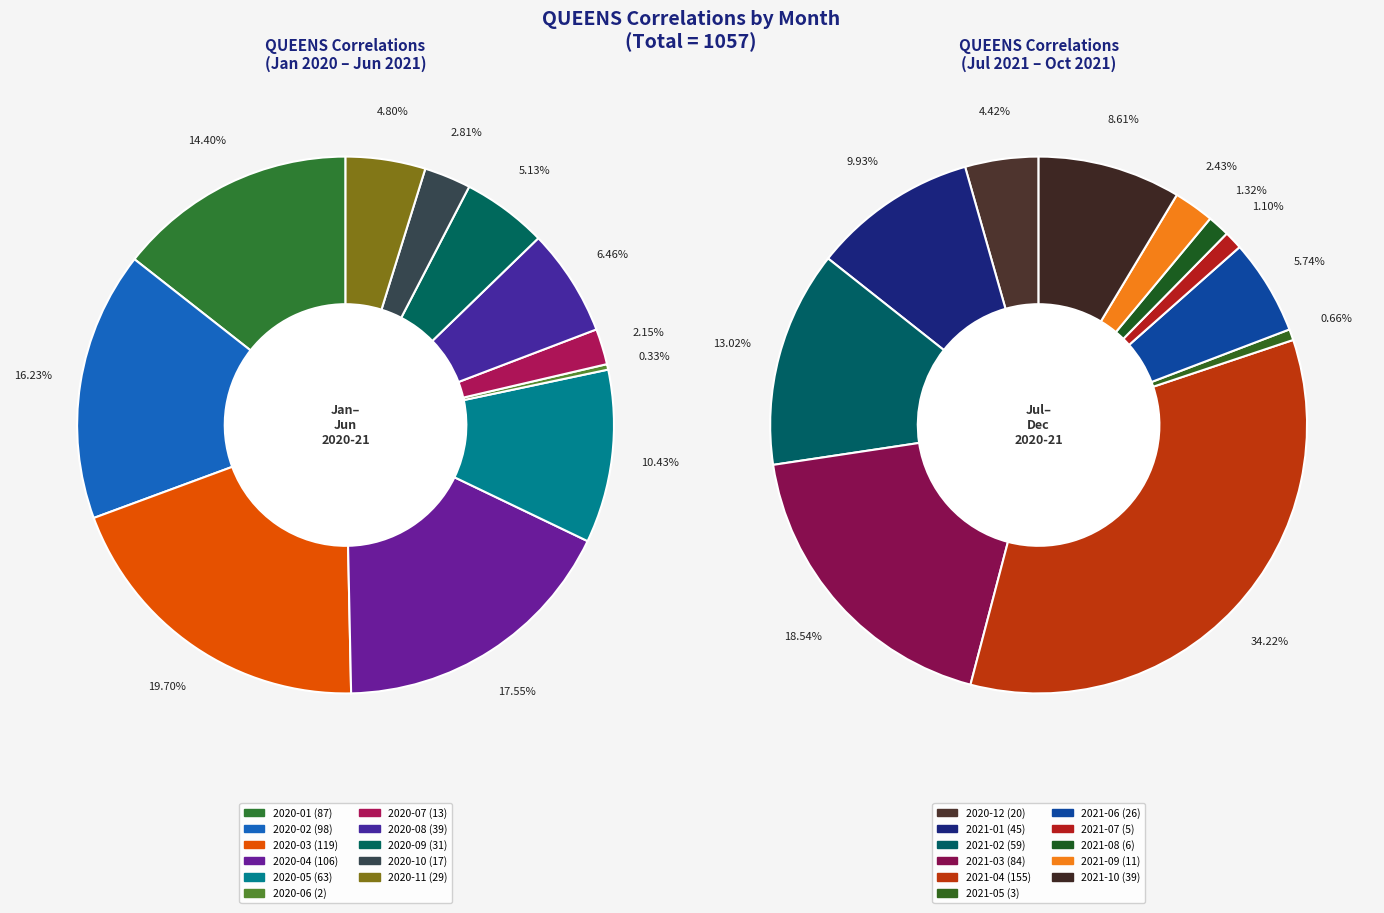

Combined, do 2020-09 and 2021-05 account for over 50%?

No